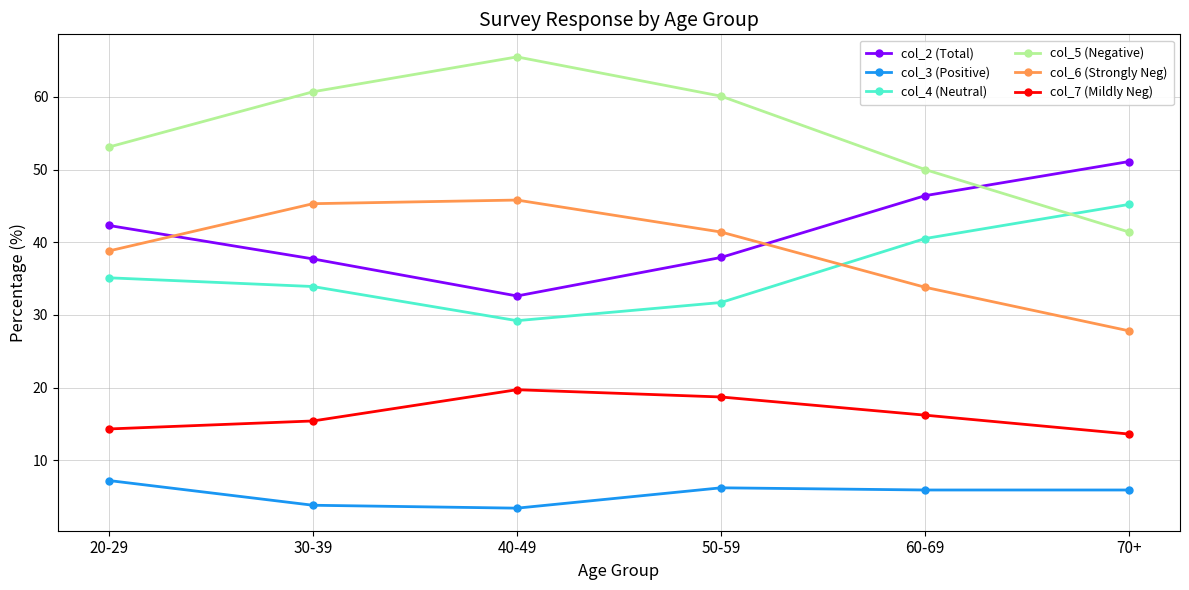

Between 50-59 and 60-69, which series saw the biggest shift?

col_5 (Negative)